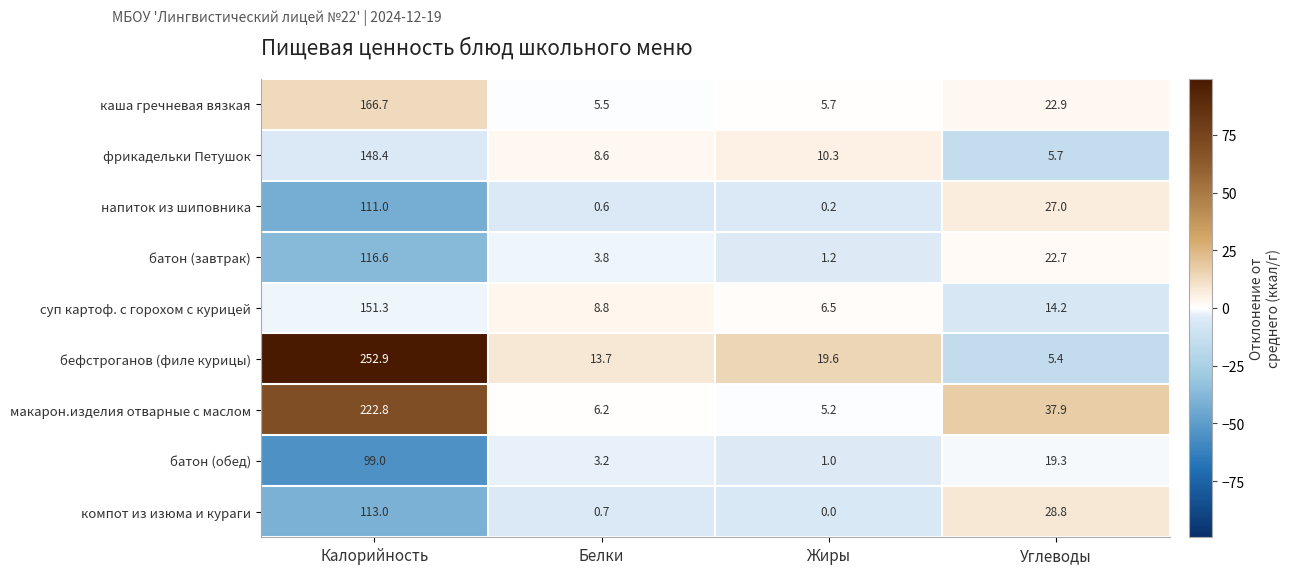

Read the бефстроганов (филе курицы) value at Белки.

13.7